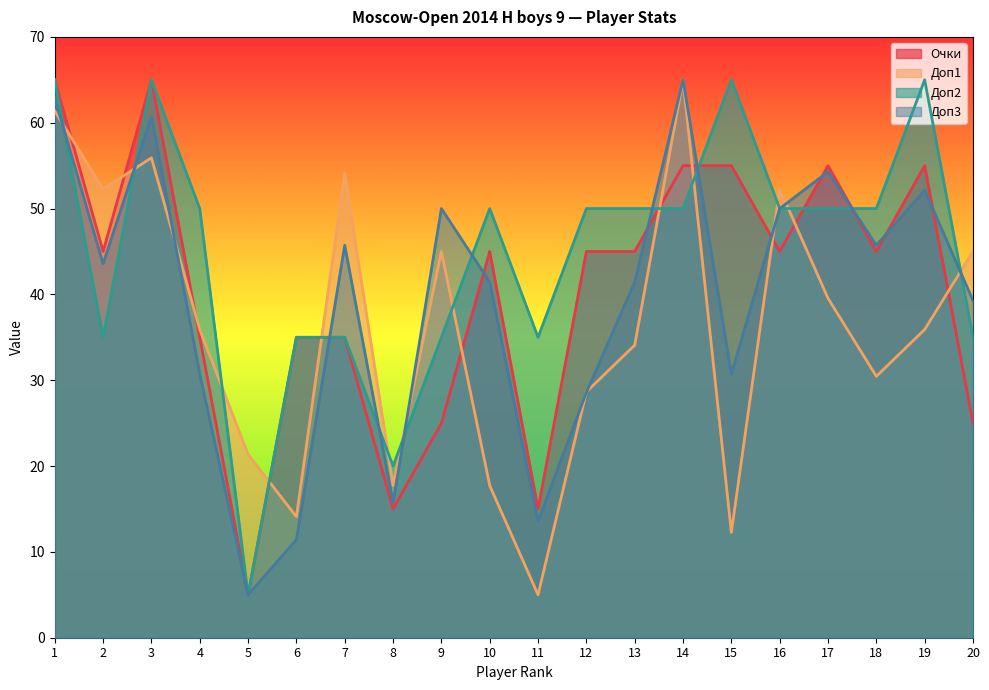

What is the difference between the highest and lowest values at 3?

9.1